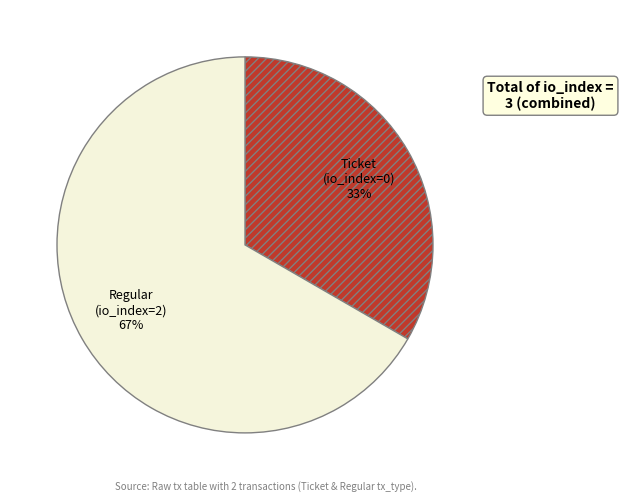

The Ticket slice represents 25% of the pie. True or false?

False